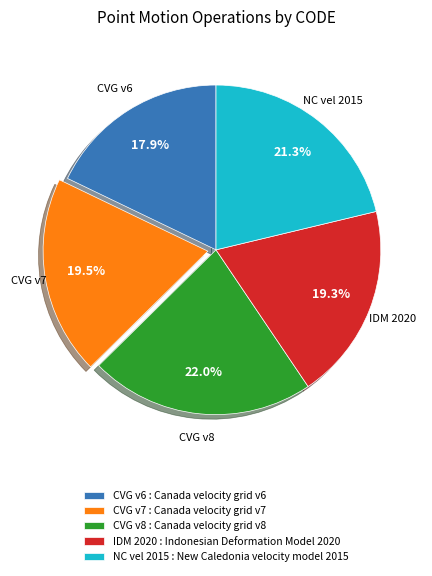

How much of the chart is everything except CVG v7 : Canada velocity grid v7?

80.5%